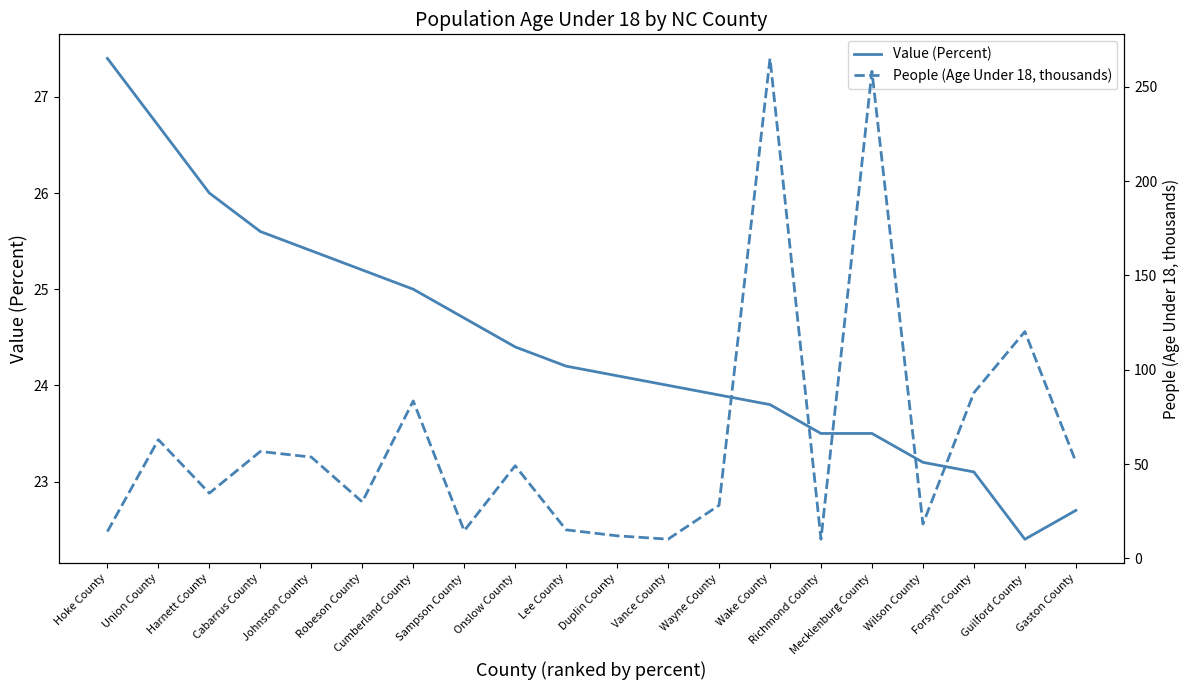

Where is the first local minimum for Value (Percent)?

Guilford County